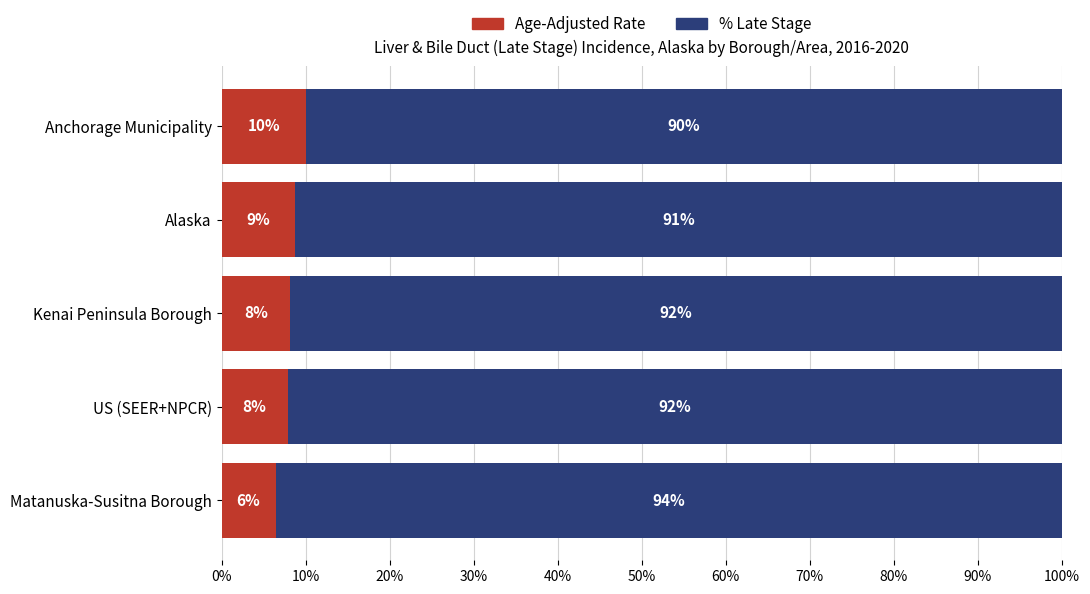

What is the total value across all series at Alaska?

100.0